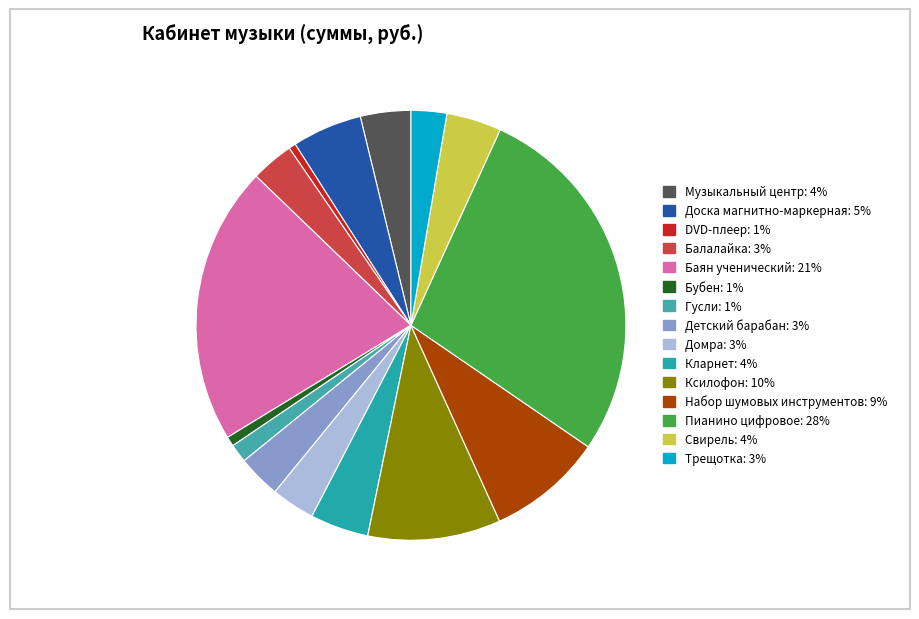

How many segments does this pie chart have?

15